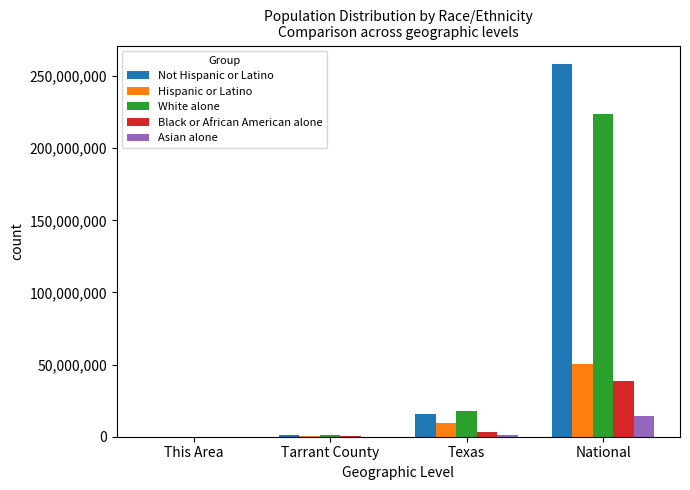

What is the highest value of the White alone series?

223553265